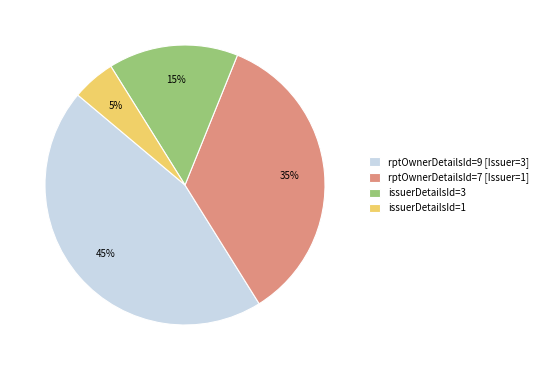

To the nearest percent, what percentage of the pie is rptOwnerDetailsId=9 [Issuer=3]?

45%